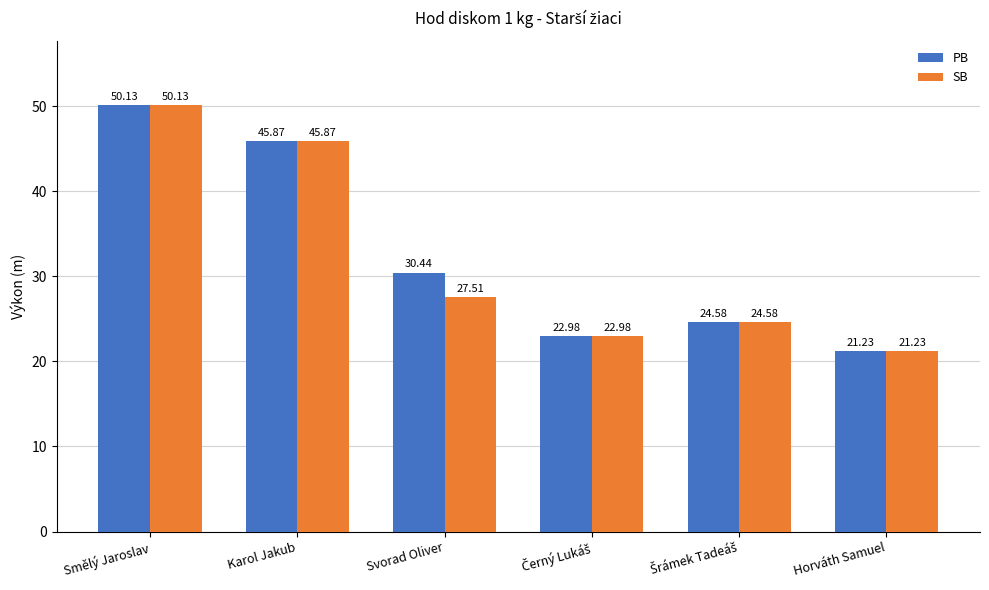

Rank the series by their average value, from lowest to highest.

SB, PB